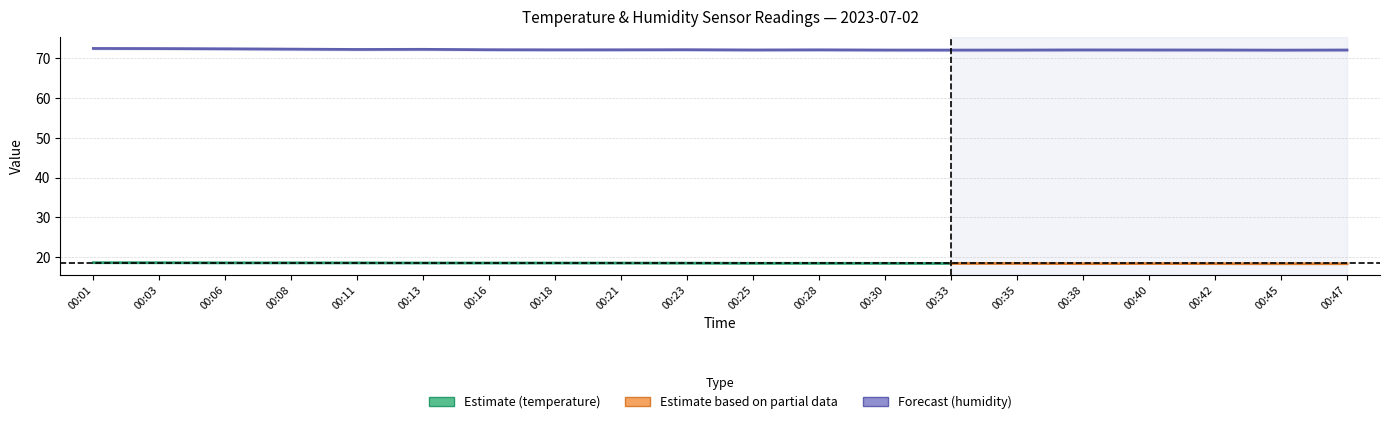

List the labels in order of value, smallest first.

00:45, 00:33, 00:30, 00:35, 00:42, 00:47, 00:25, 00:40, 00:38, 00:18, 00:28, 00:21, 00:16, 00:23, 00:11, 00:13, 00:08, 00:06, 00:03, 00:01